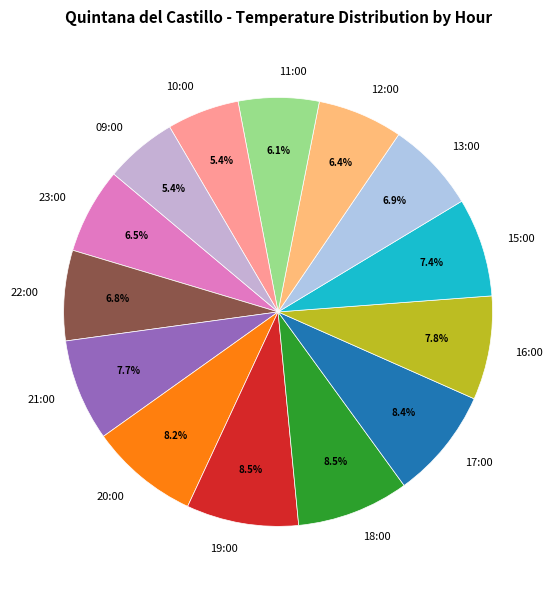

Which has a higher value, 19:00 or 22:00?

19:00